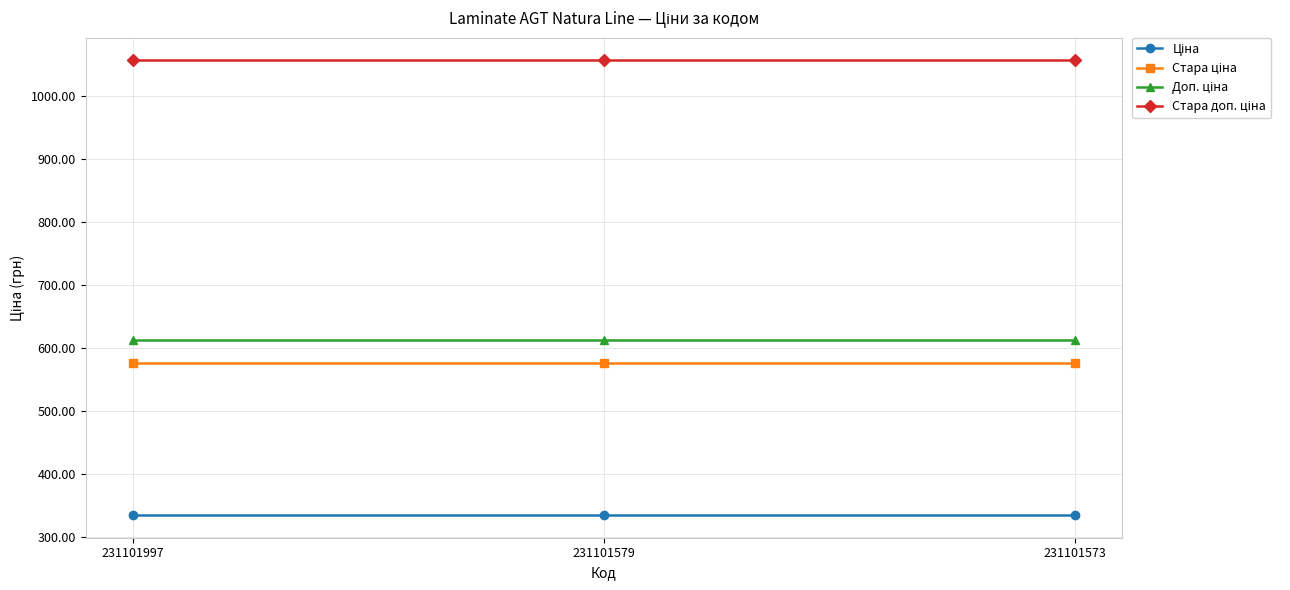

What is the spread (max minus min) of values at 231101573?

722.8